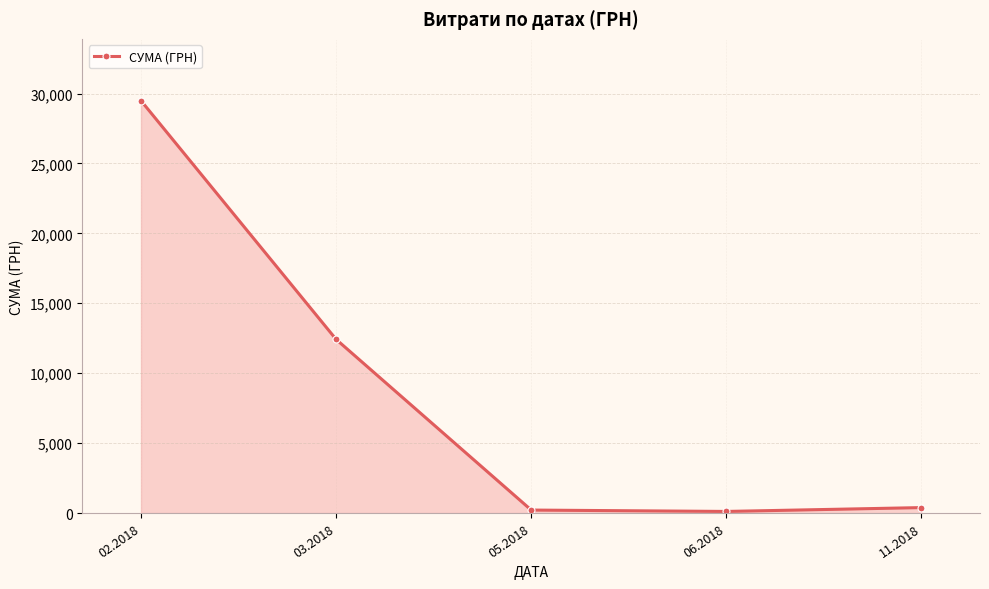

What is the sum of the values at 02.2018 and 03.2018?

41907.2